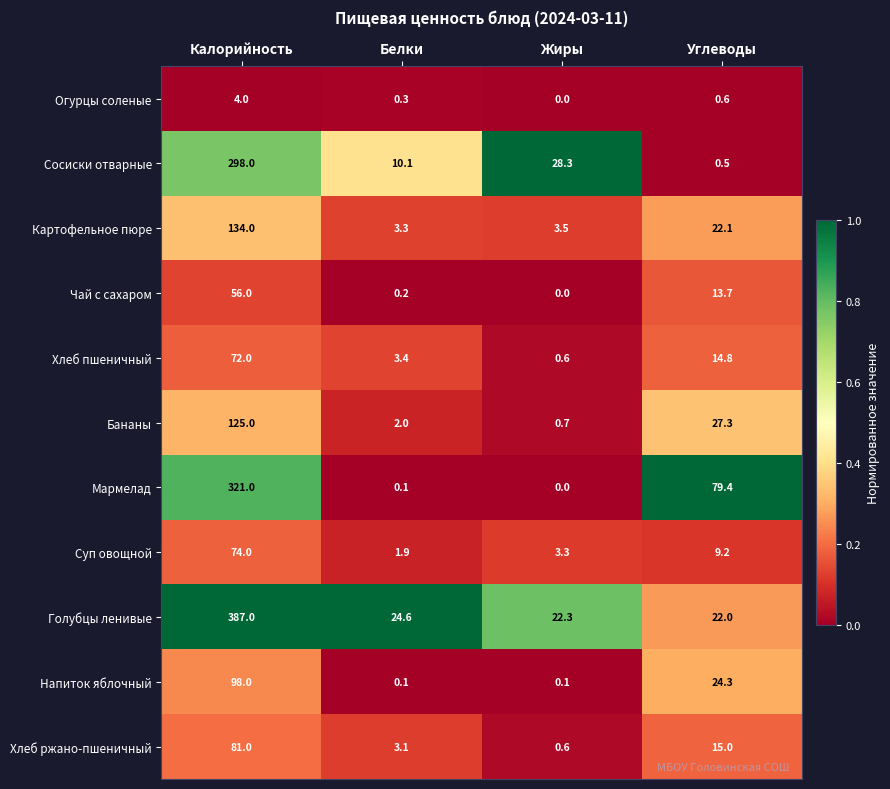

At which label does Хлеб ржано-пшеничный first exceed 15?

Калорийность